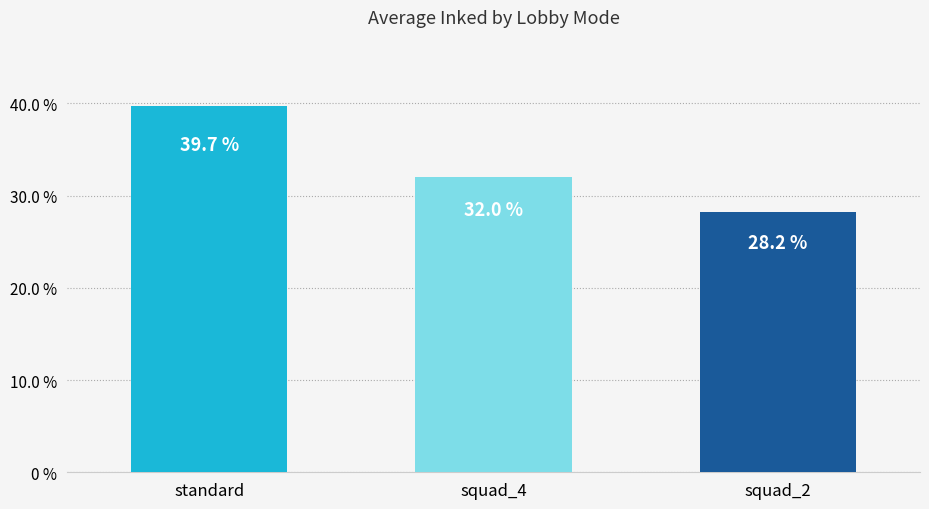

Rank the categories by value from lowest to highest.

squad_2, squad_4, standard